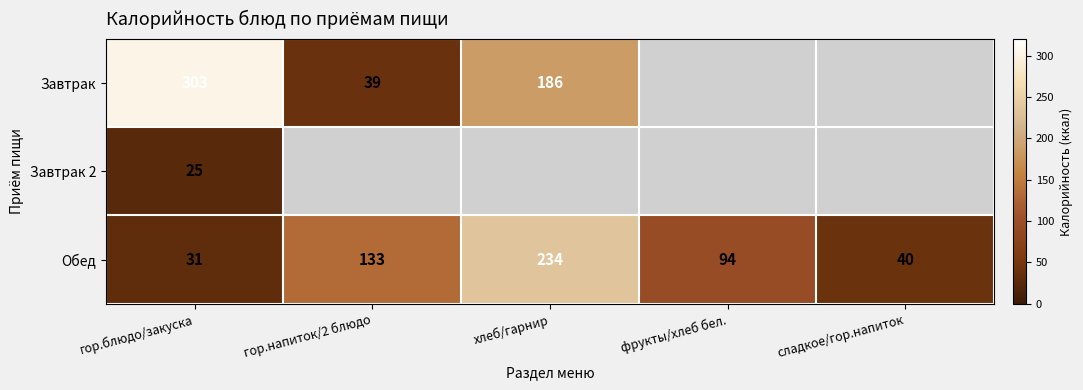

The Завтрак 2 series shows 25 at гор.блюдо/закуска. True or false?

True